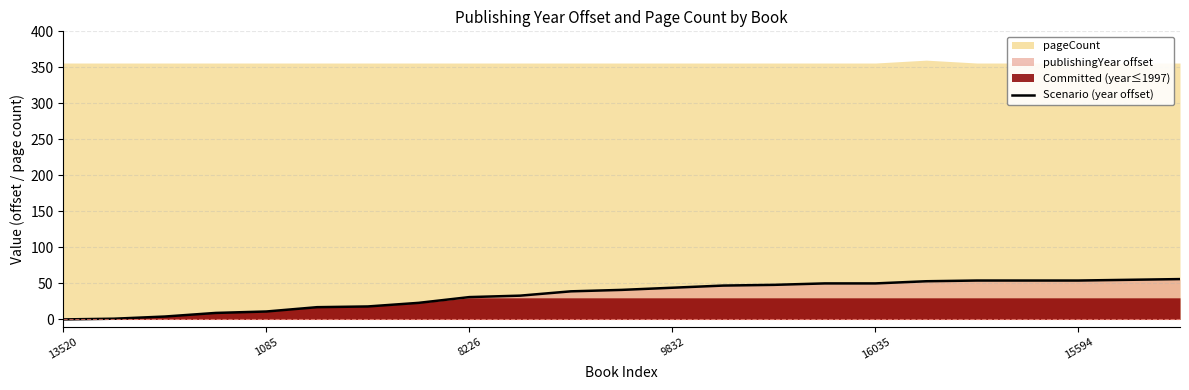

Is it true that Scenario (year offset) equals 53 at 8226?

False